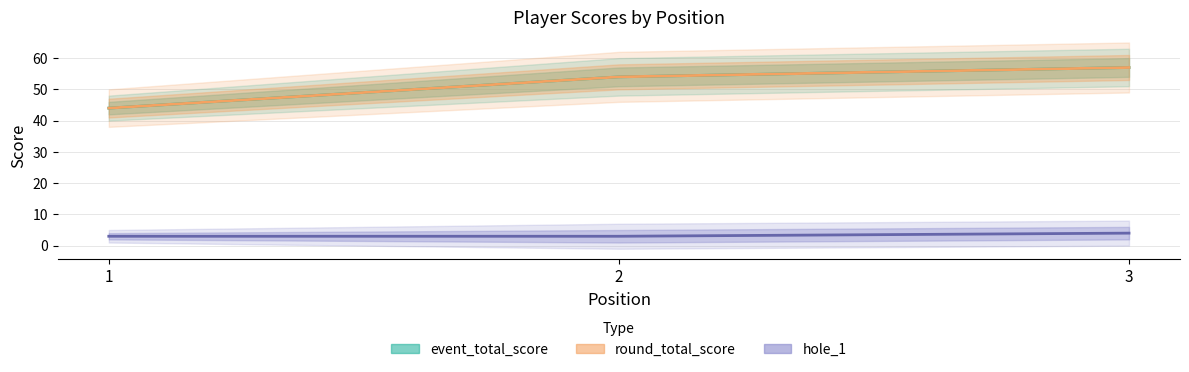

Where does the round_total_score series first go above 54?

3